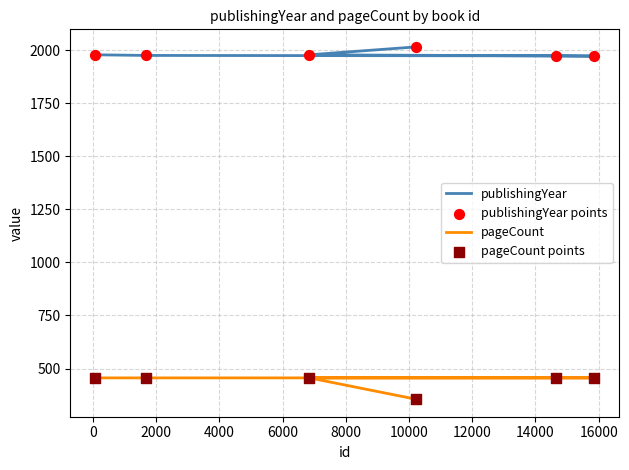

What is the total value across all series at 8000?

4868